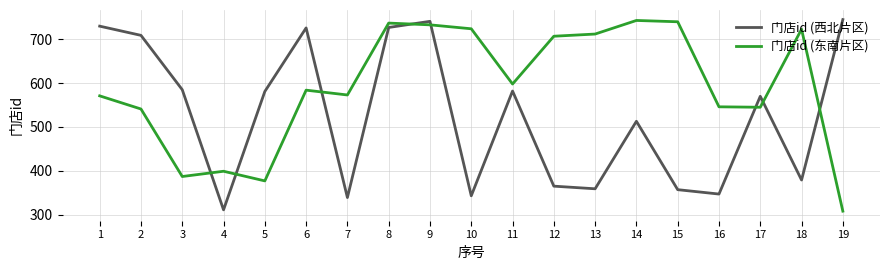

What is the difference between the maximum and minimum values in the 门店id (东南片区) series?

435